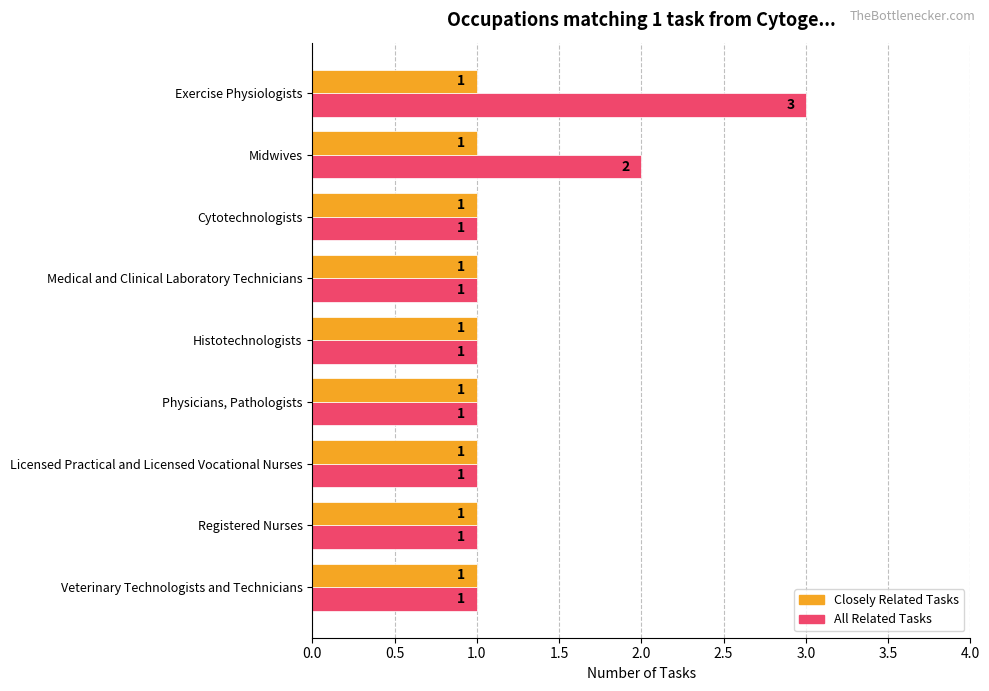

Which series has the largest total across all categories?

All Related Tasks